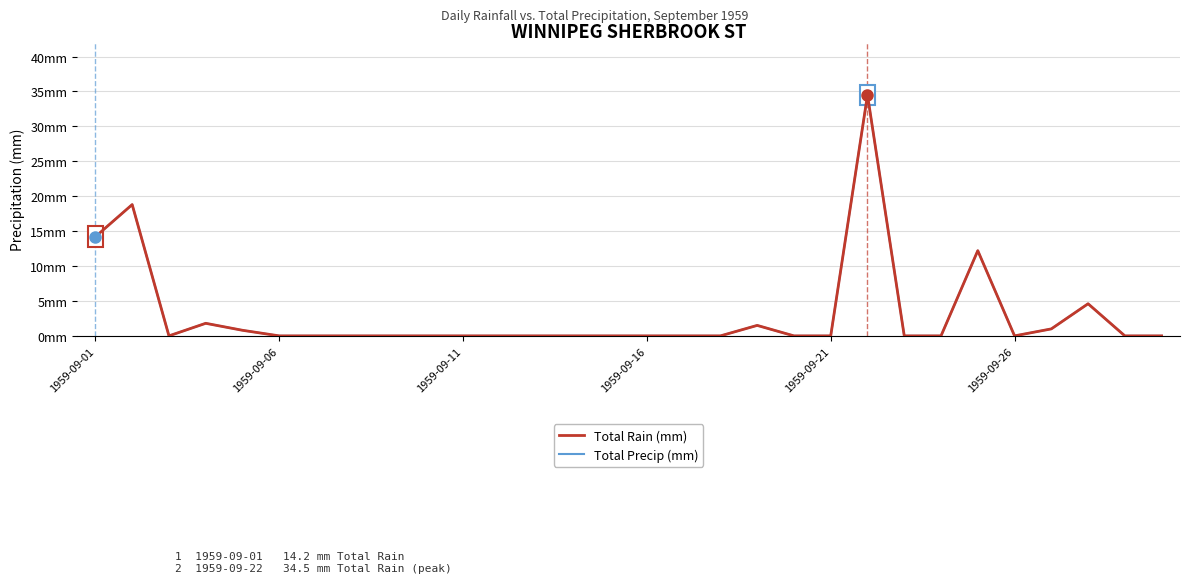

Does the chart have visible grid lines?

Yes